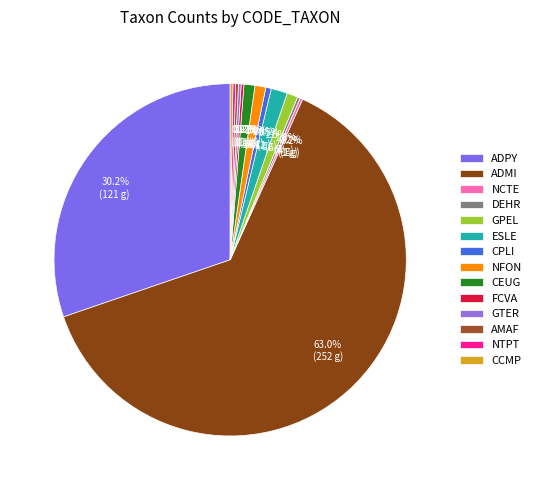

Is there any slice that represents more than half of the pie?

Yes